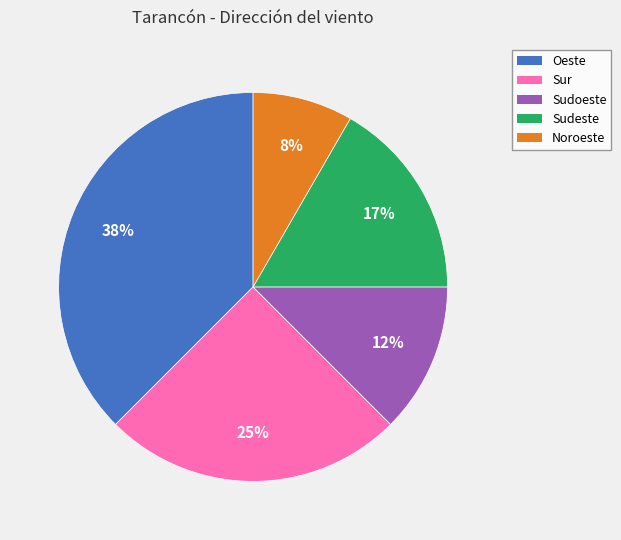

What is the largest slice in the pie chart?

Oeste